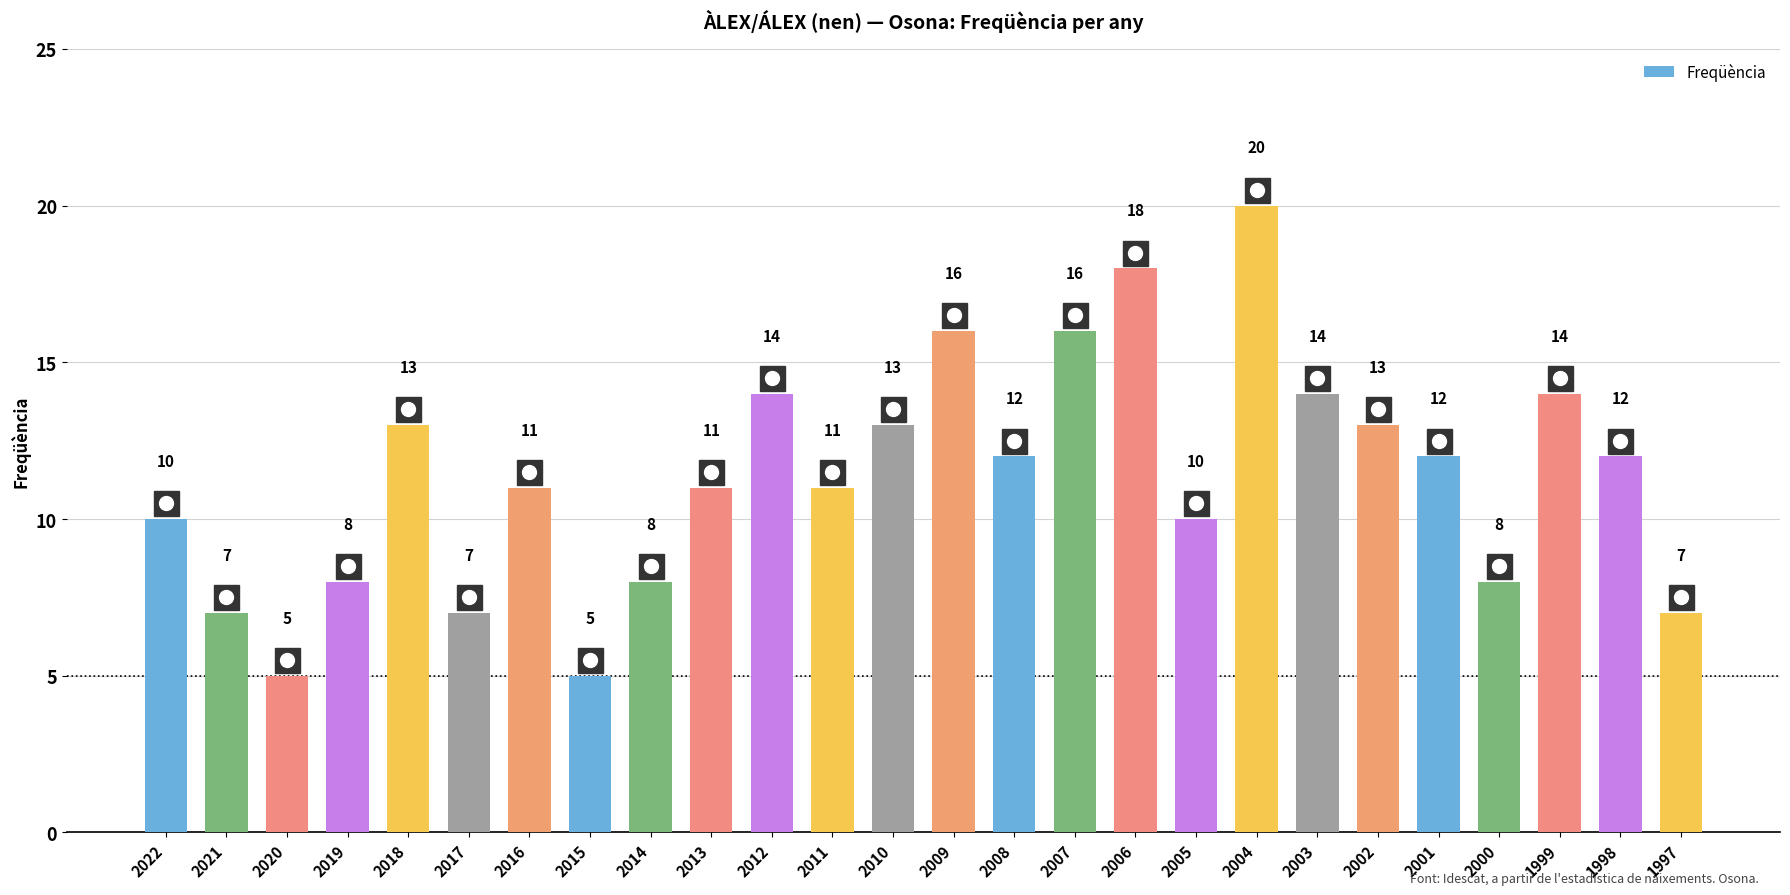

What is the smallest value displayed?

5